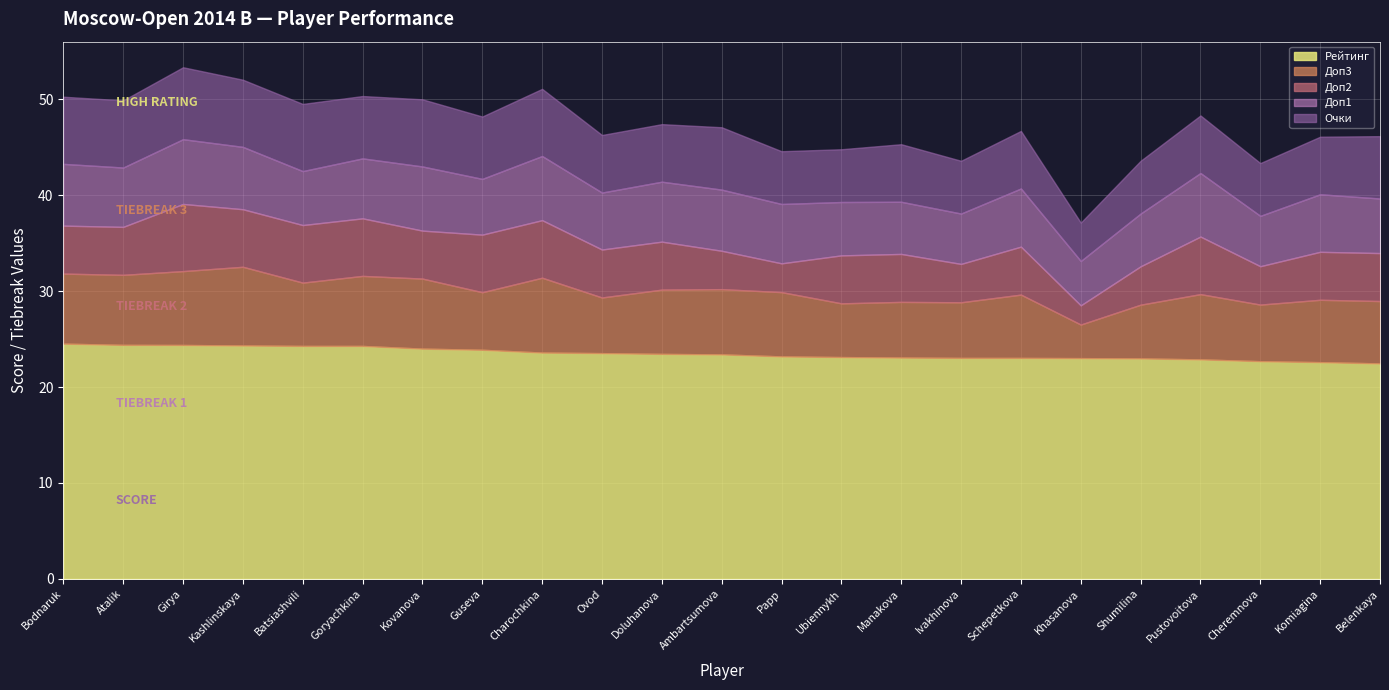

What is the label of the 10th point from the right?

Ubiennykh